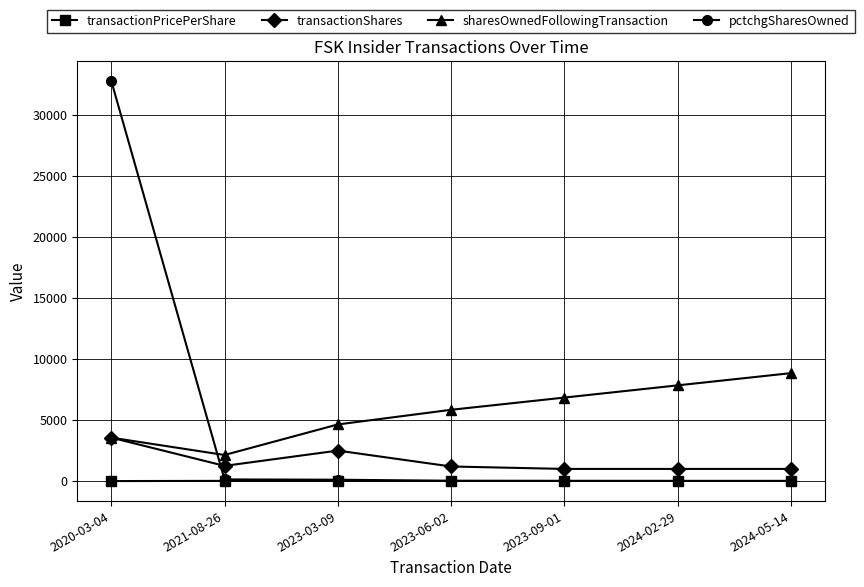

Does the chart have visible grid lines?

Yes